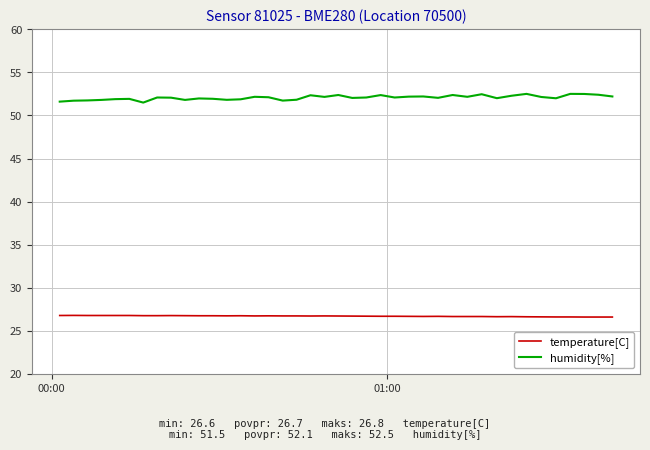

Which series has the widest spread of values?

humidity[%]